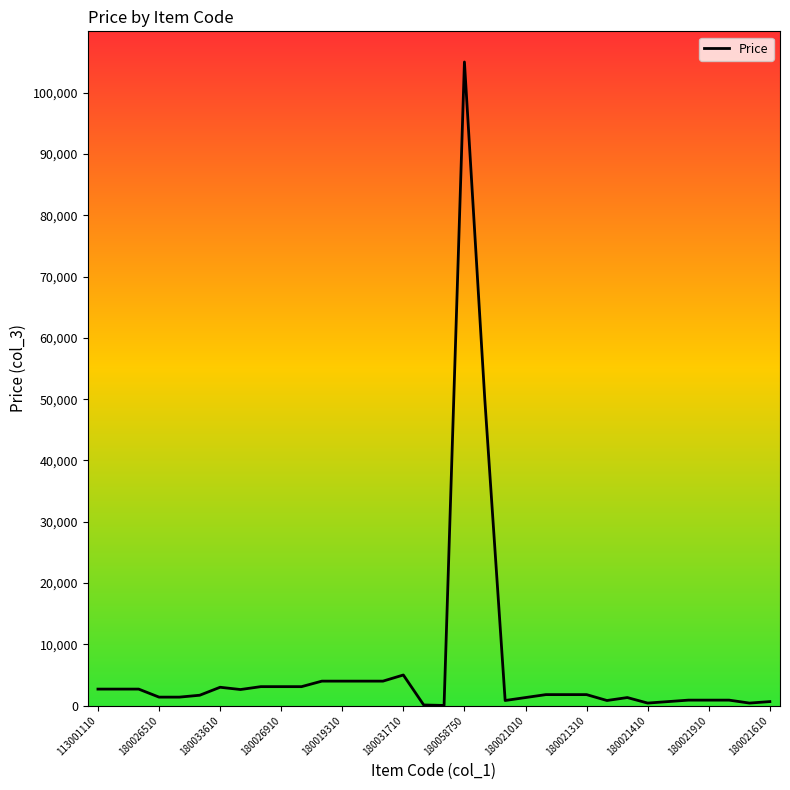

What is the difference between the maximum and minimum values?

104967